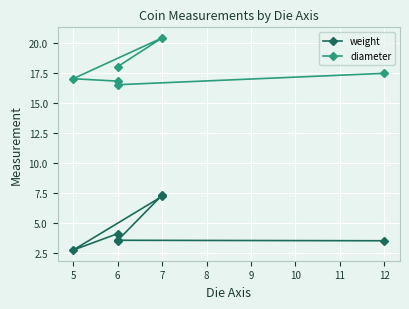

True or false: the data shows 3.0 at 7.

False